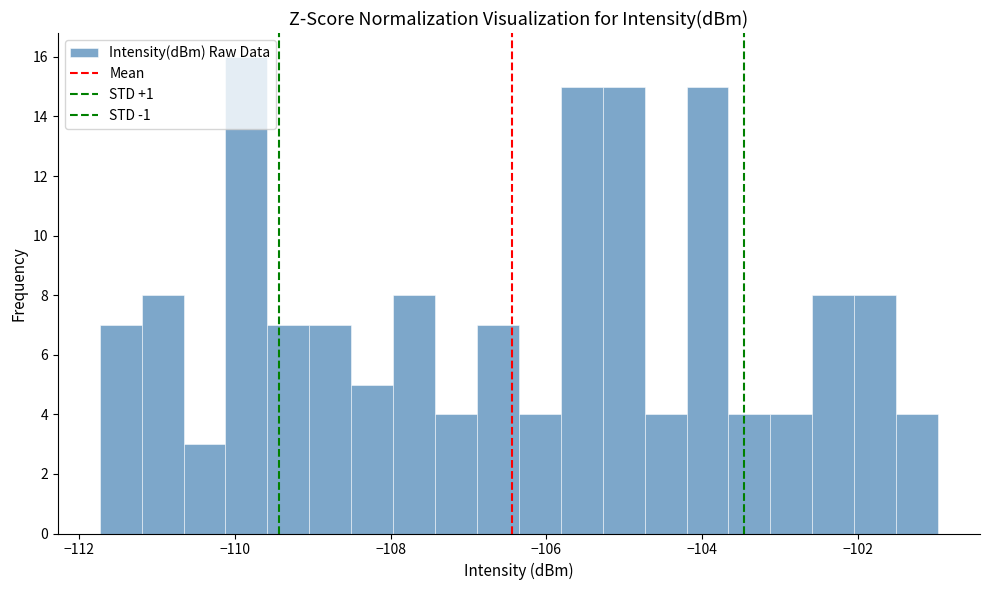

Read against the x-axis, roughly where is the centre of the tallest bar?

-109.8